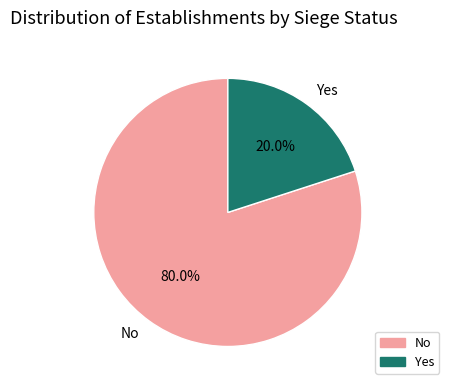

Rank the categories by value from lowest to highest.

Yes, No